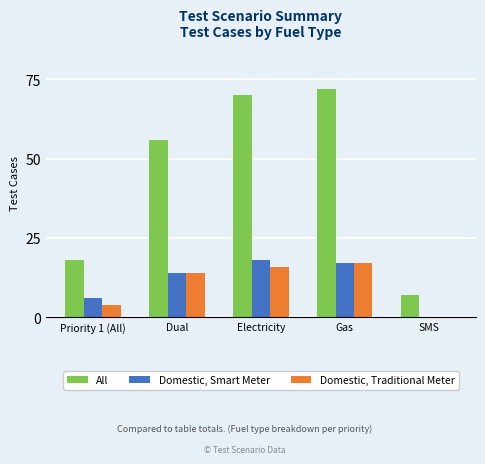

What are all the series names shown in the legend?

All, Domestic, Smart Meter, Domestic, Traditional Meter